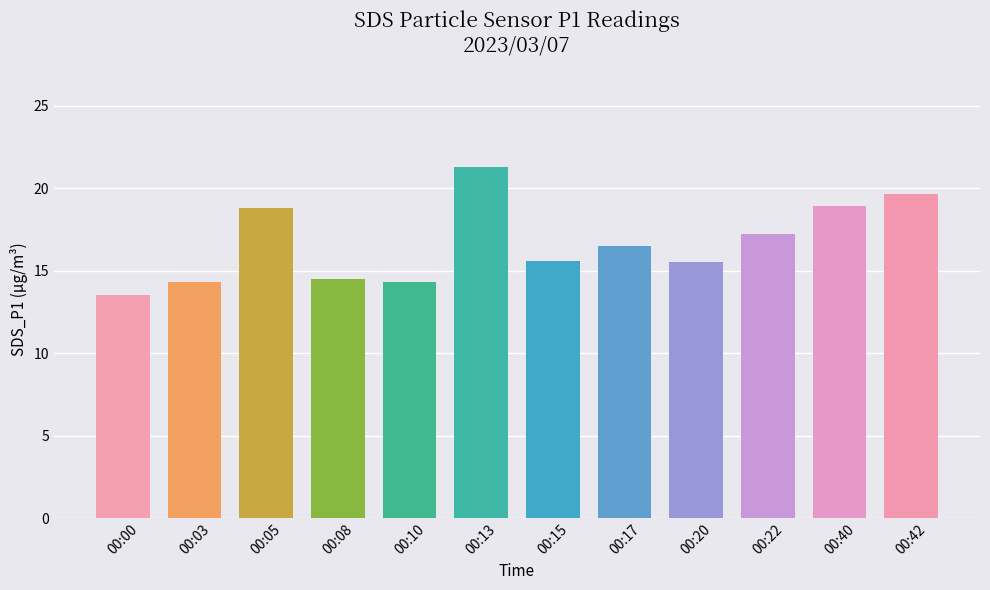

At which label does the data first exceed 16?

00:05